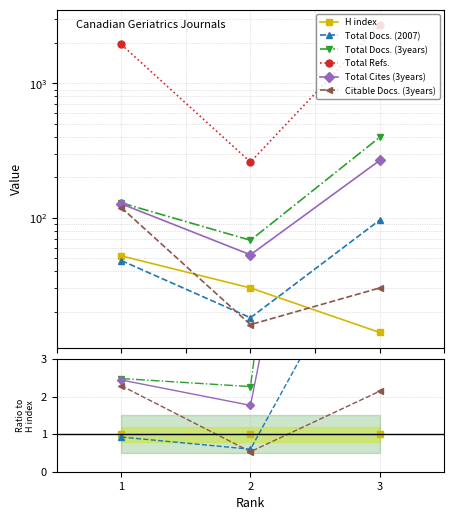

The Total Docs. (3years) series shows 3.0 at 2. True or false?

False